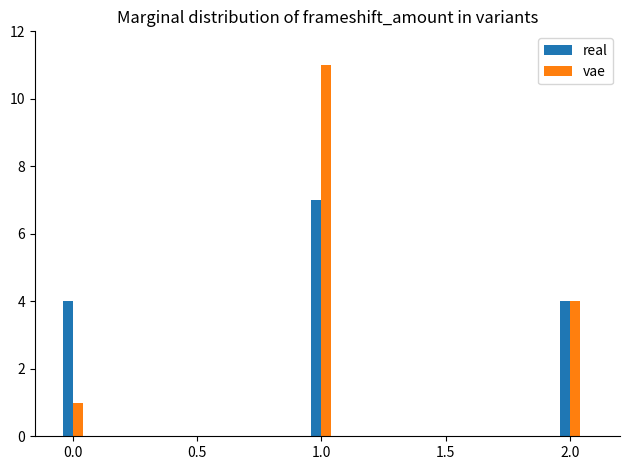

At which category does the chart reach its peak across all series?

1.0